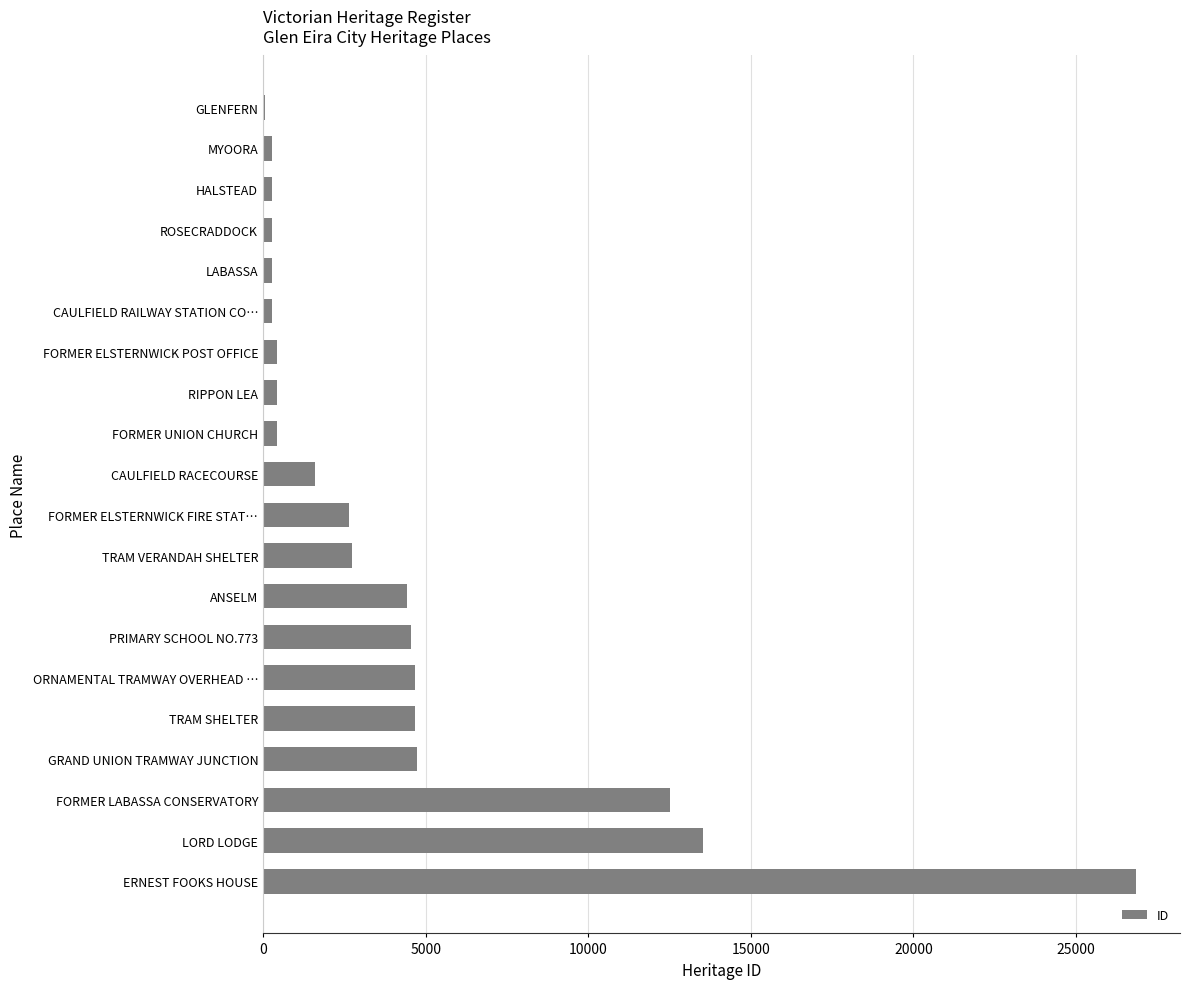

Approximately how many times larger is the value at ERNEST FOOKS HOUSE compared to FORMER ELSTERNWICK FIRE STAT…?

10.2